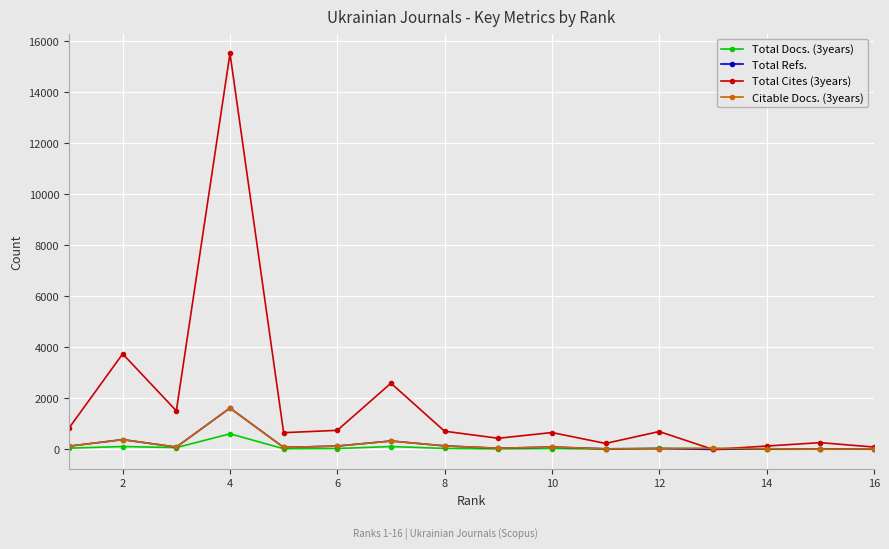

What is the greatest value displayed?

15526